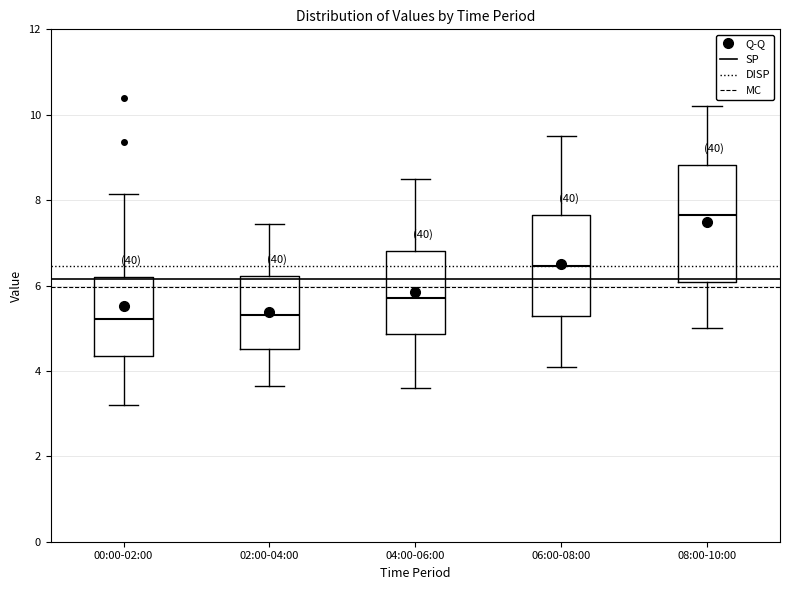

Where is the upper edge of the box for 04:00-06:00 on the y-axis? The values are not printed on the chart, so give them approximately, as read against the axis.

6.8